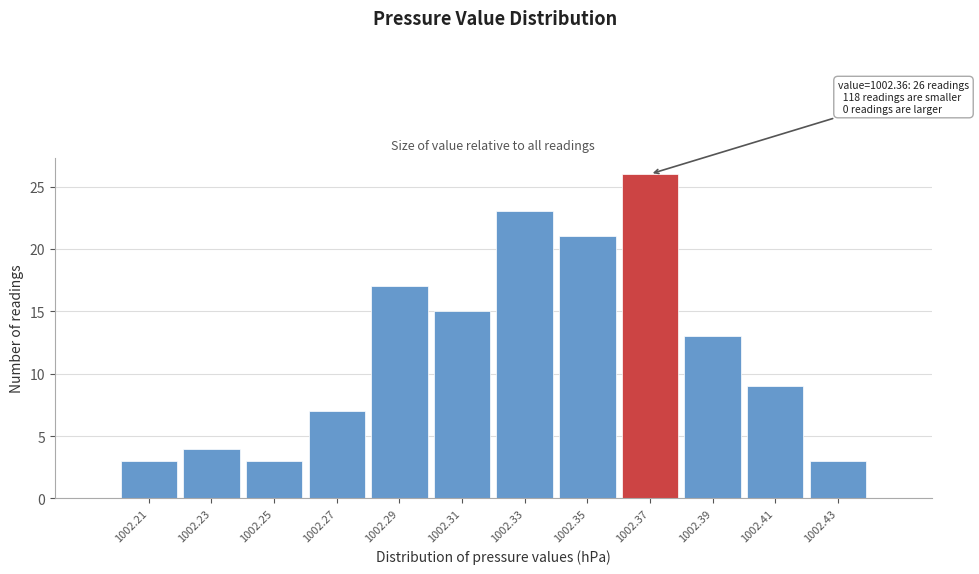

Over which range of the x-axis is the bar tallest?

1002.36 to 1002.38